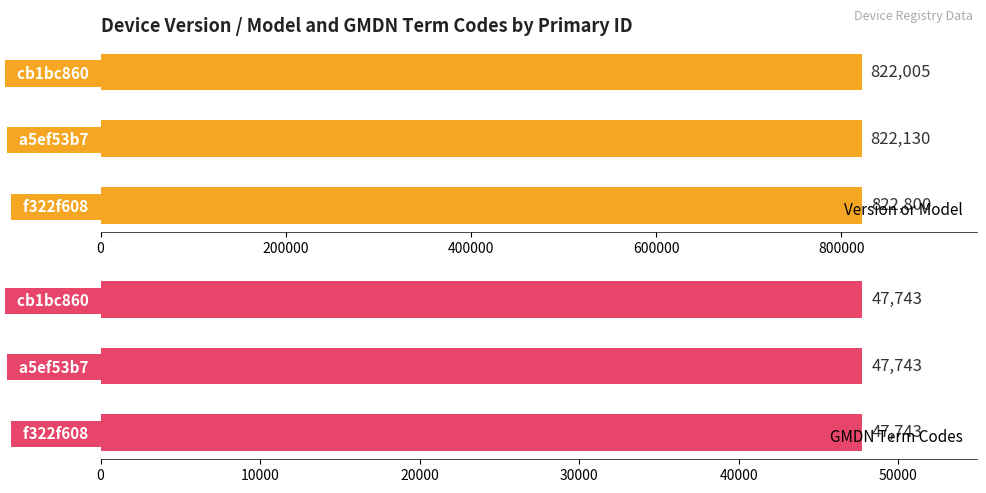

What is the maximum value for Version or Model?

822800